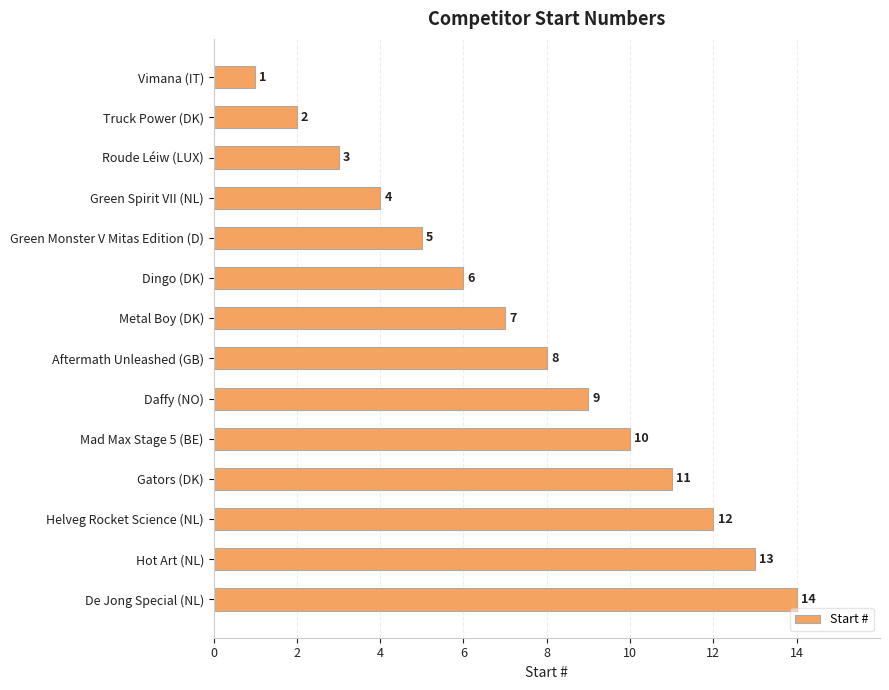

What is the change in value from Mad Max Stage 5 (BE) to Hot Art (NL)?

+3